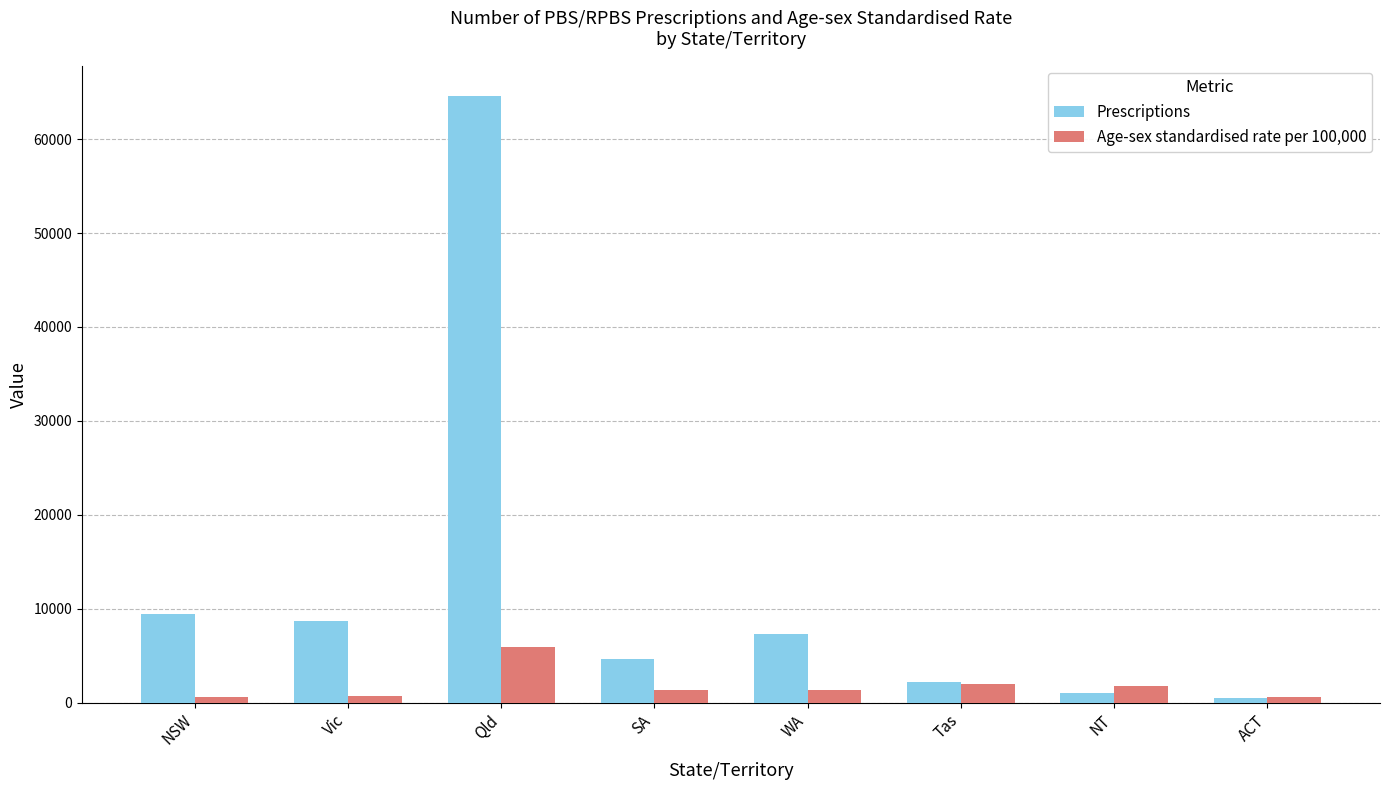

List the series in order of their overall mean, highest first.

Prescriptions, Age-sex standardised rate per 100,000